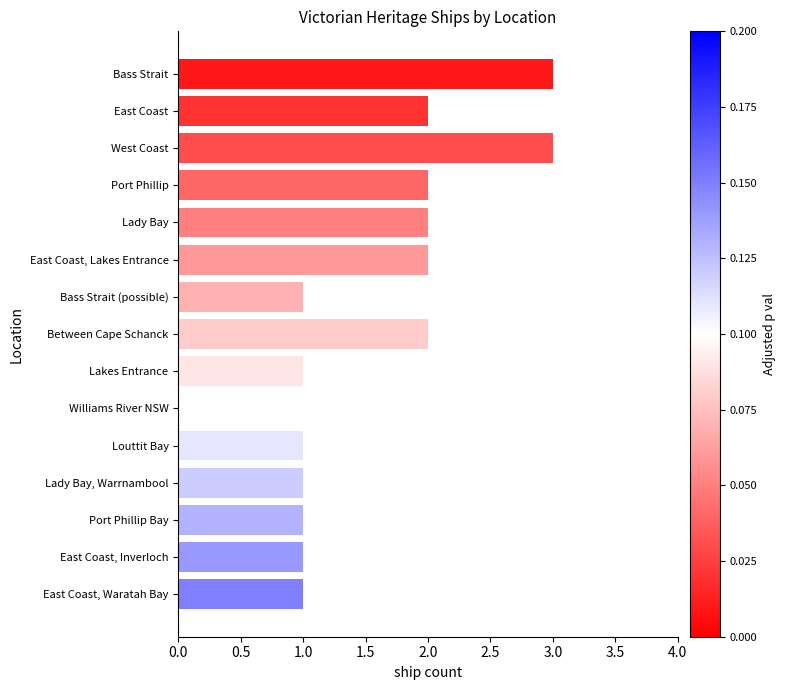

What is the minimum value shown in the chart?

1